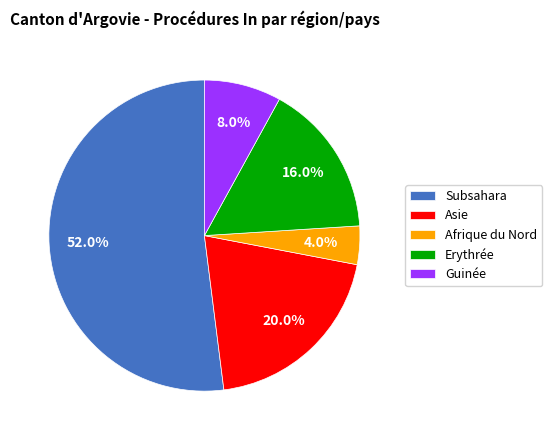

To the nearest percent, what is the average slice percentage?

20%